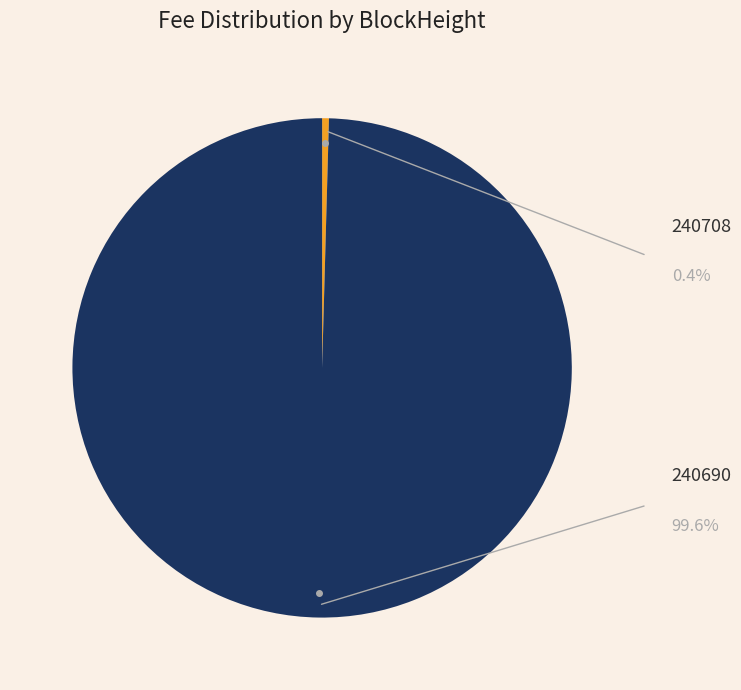

Rank the categories by value from highest to lowest.

240690, 240708